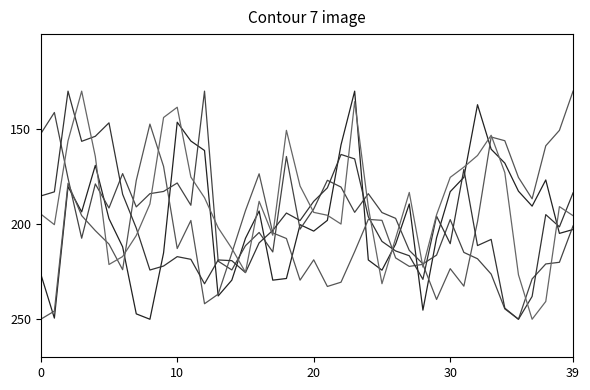

What is the label of the 19th point from the left?

18